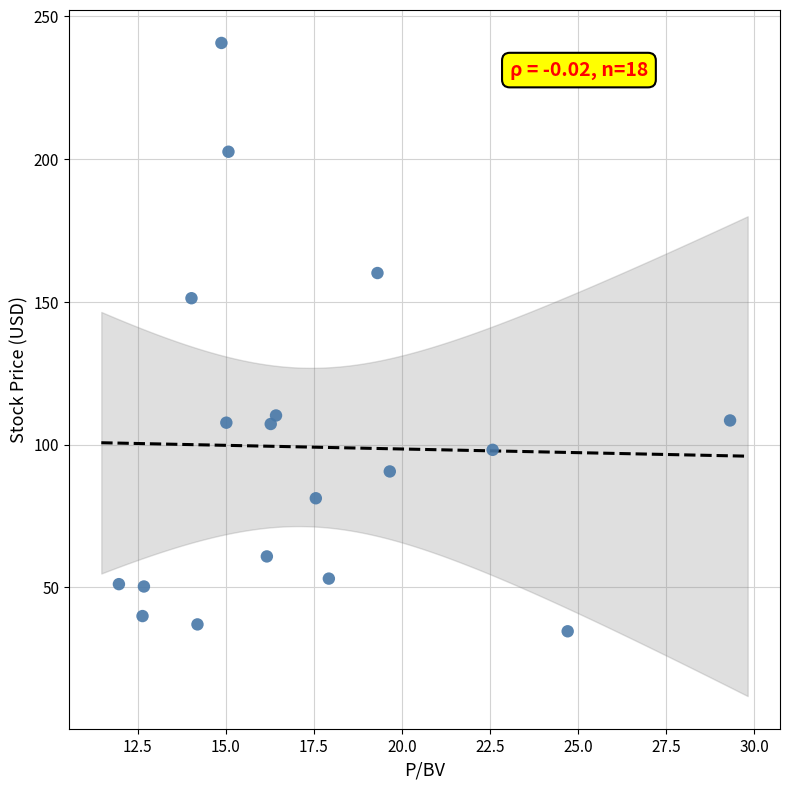

What Y value in the scatter plot is closest to 137?

151.3